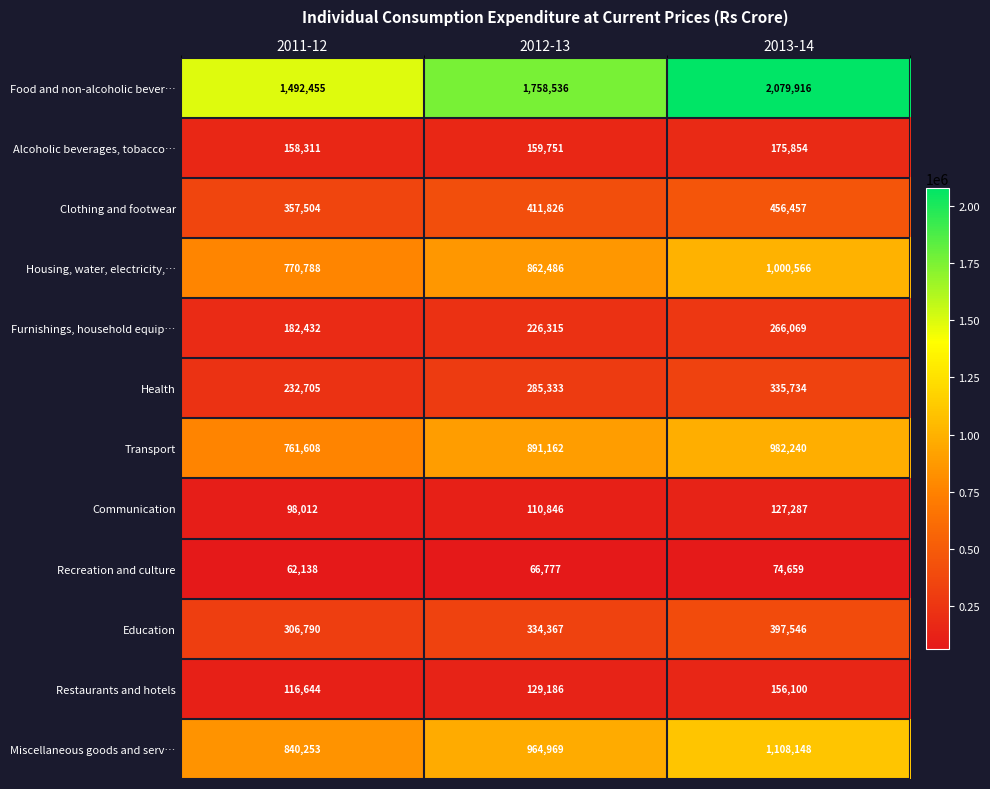

What is the minimum value for Alcoholic beverages, tobacco…?

158311